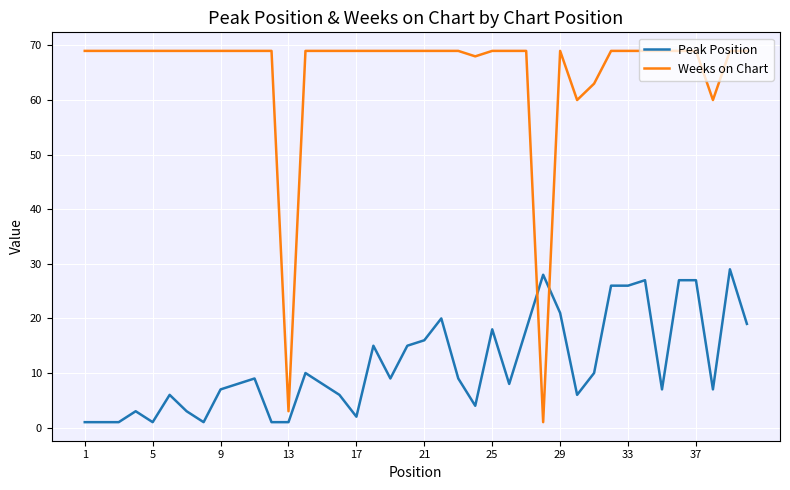

Does the chart display data point markers on the line(s)?

No